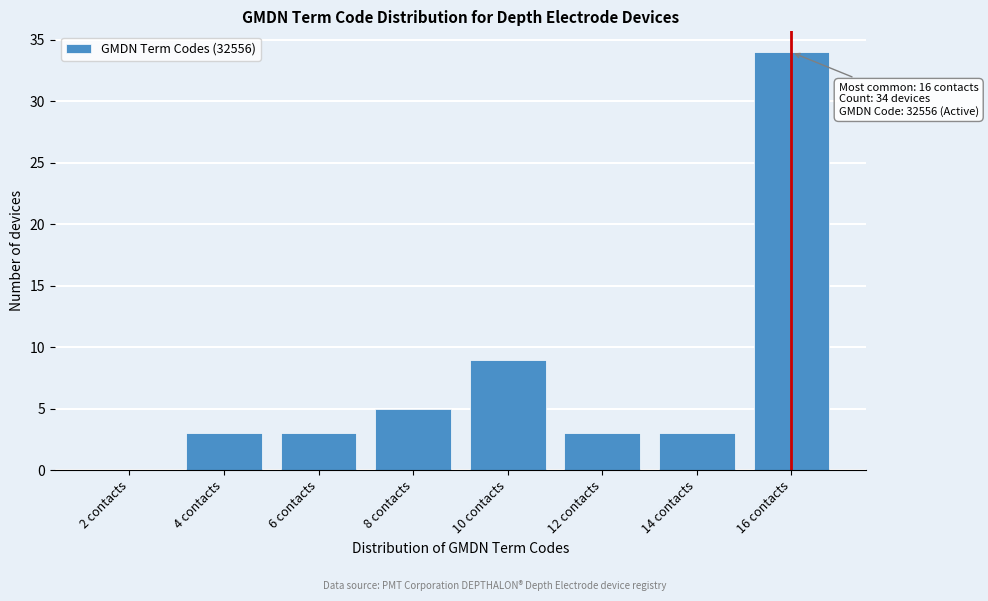

Reading left to right, transcribe all the data shown in this chart.

2 contacts=0	4 contacts=3	6 contacts=3	8 contacts=5	10 contacts=9	12 contacts=3	14 contacts=3	16 contacts=34